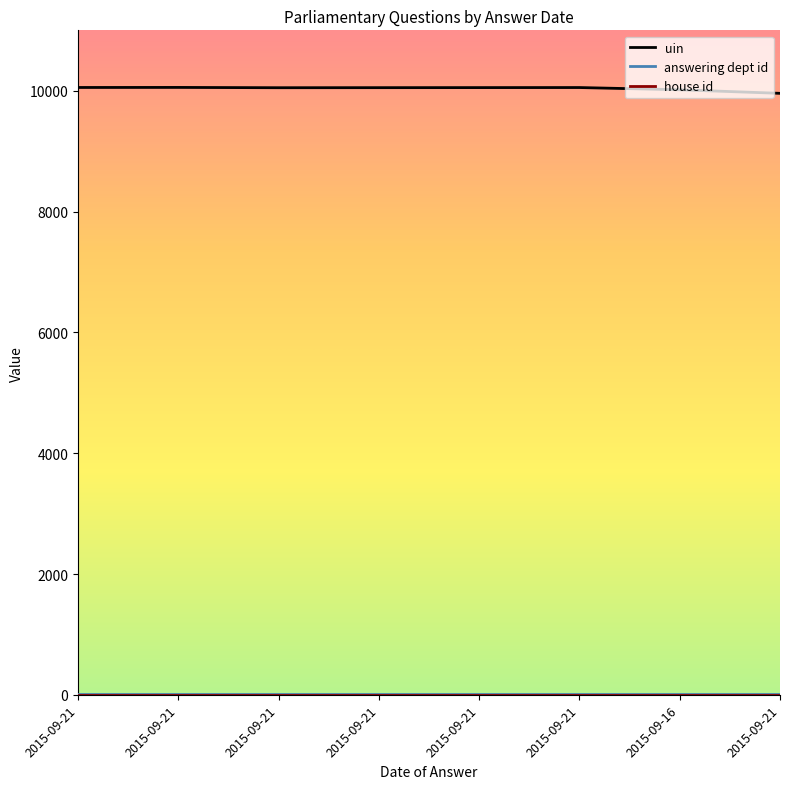

What is the difference between the second highest and minimum values in the uin series?

97